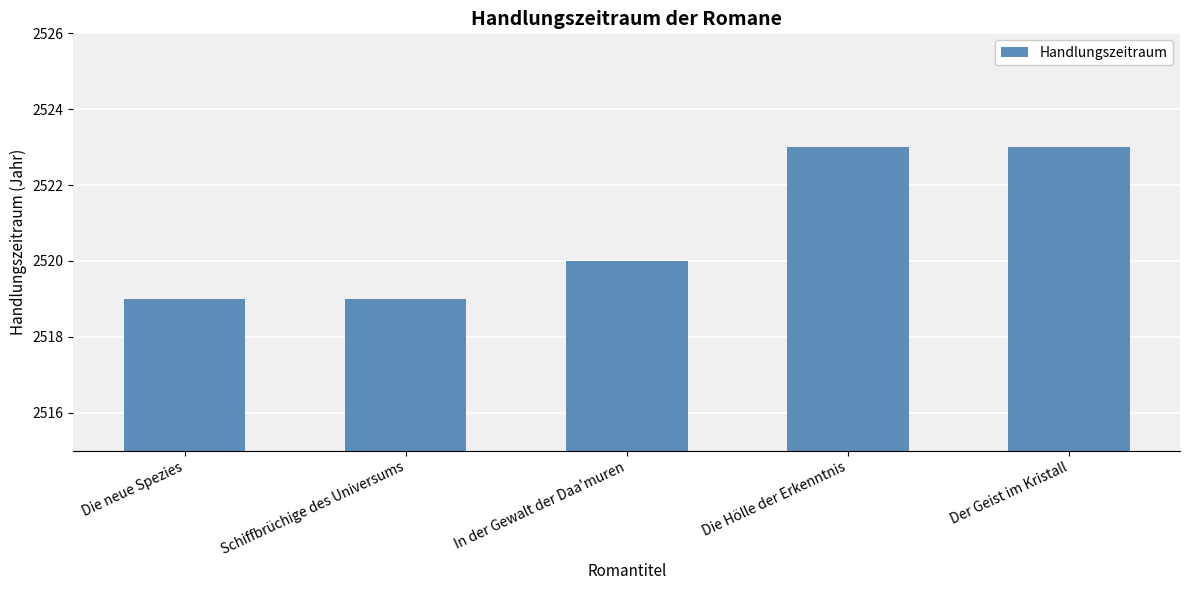

What is the difference between the second highest and minimum values?

4